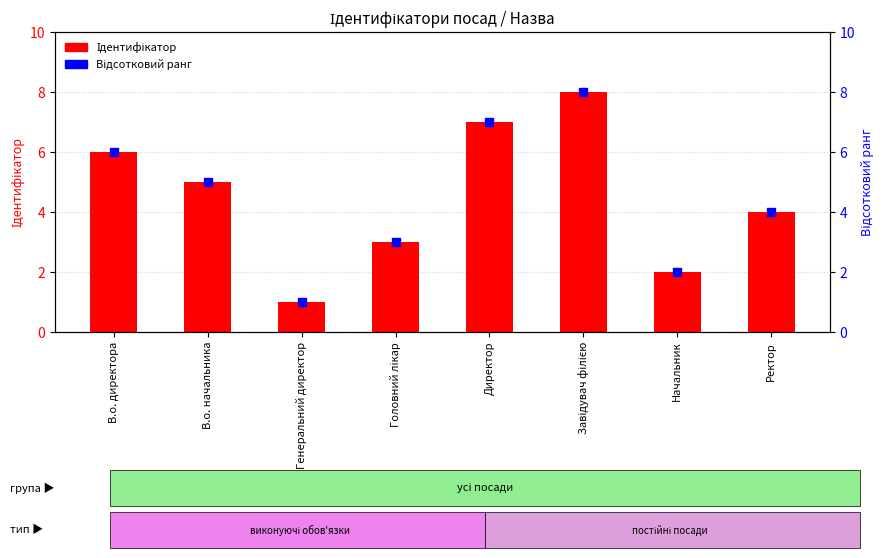

Which series reaches the minimum Y coordinate?

Ідентифікатор